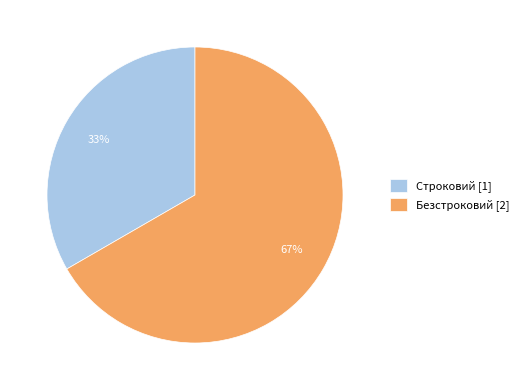

To the nearest percent, what is the combined percentage of Безстроковий and Строковий?

100%